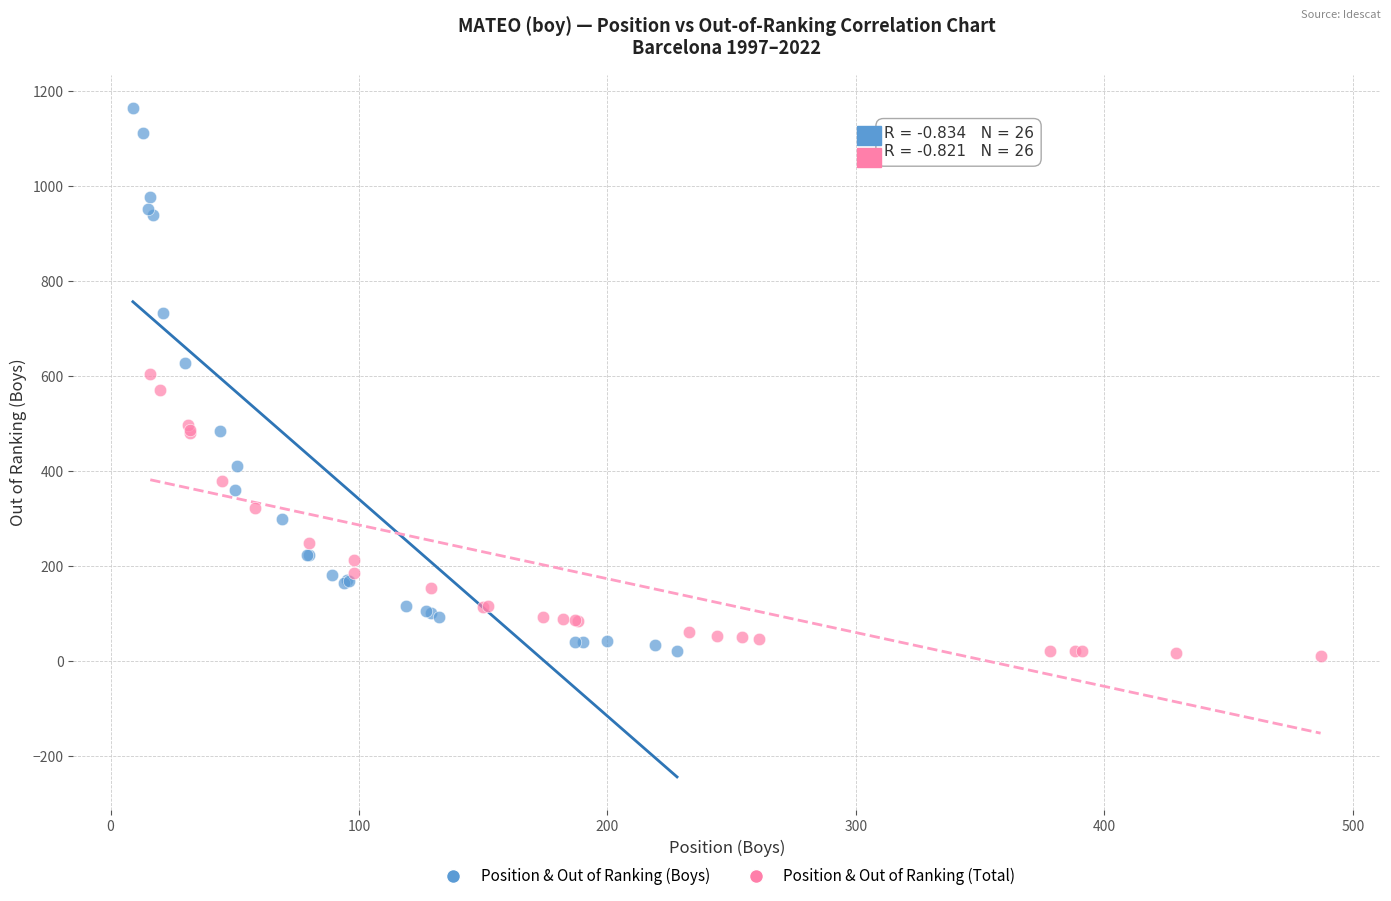

Which series reaches the maximum Y coordinate?

Position & Out of Ranking (Boys)